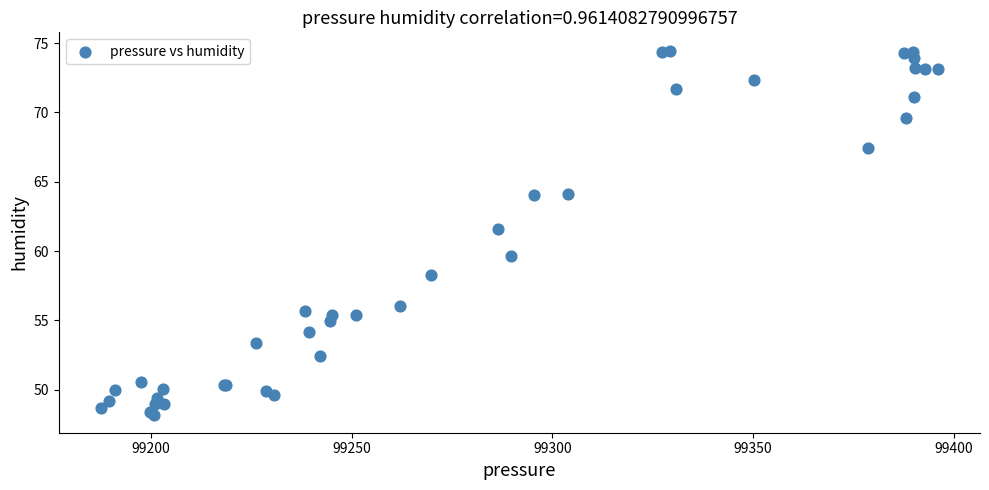

What Y value in the scatter plot is closest to 61?

61.6